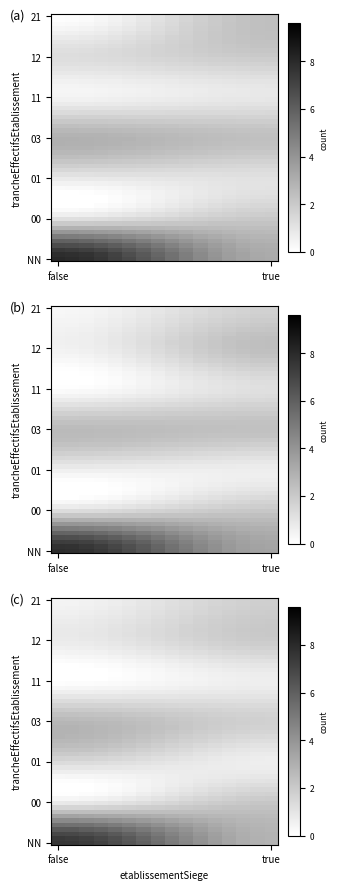

Is it true that the value at 21_false is 3?

False